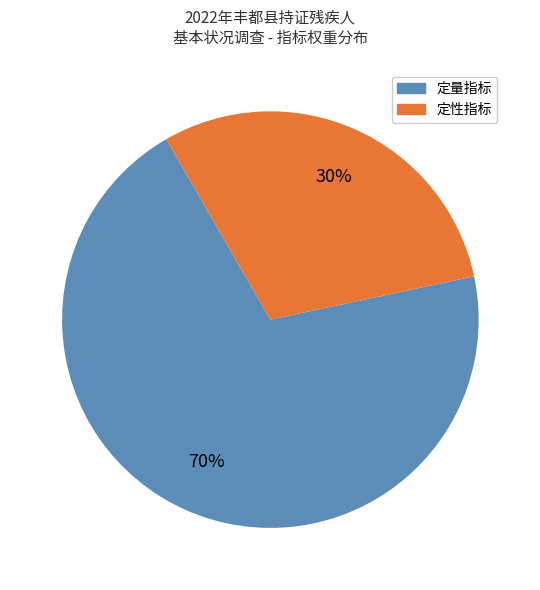

To the nearest percent, what is the difference between the largest and smallest slice percentages?

40%